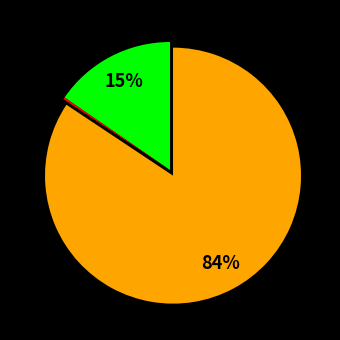

To the nearest percent, what is the average slice percentage?

33%